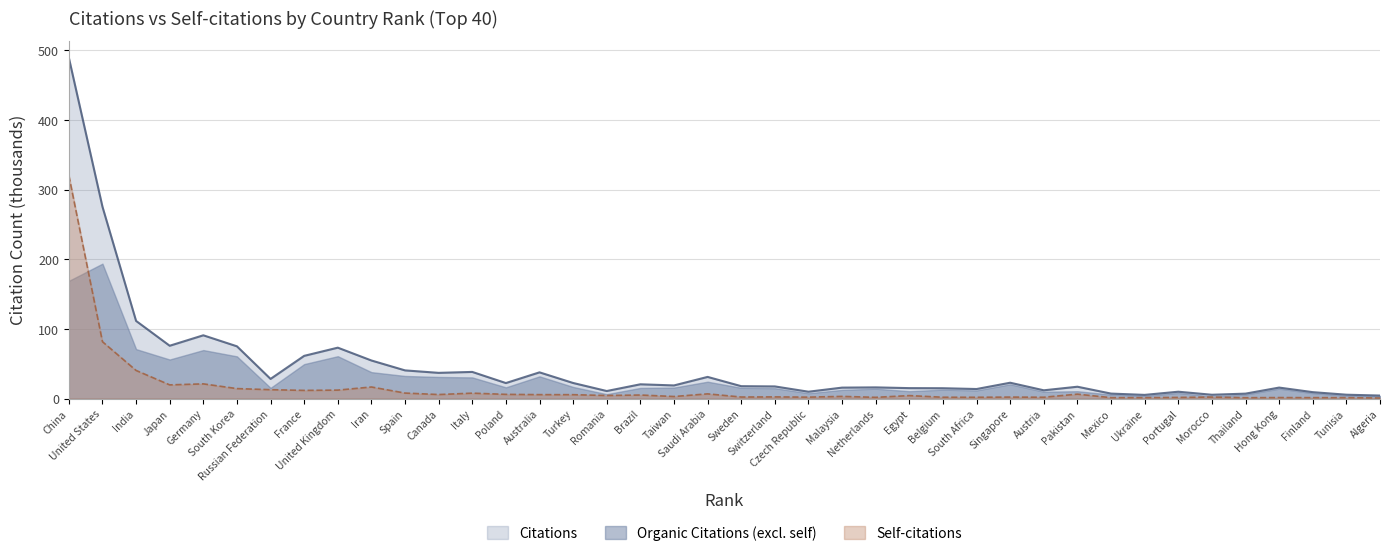

At which label does Self-citations reach its peak?

China